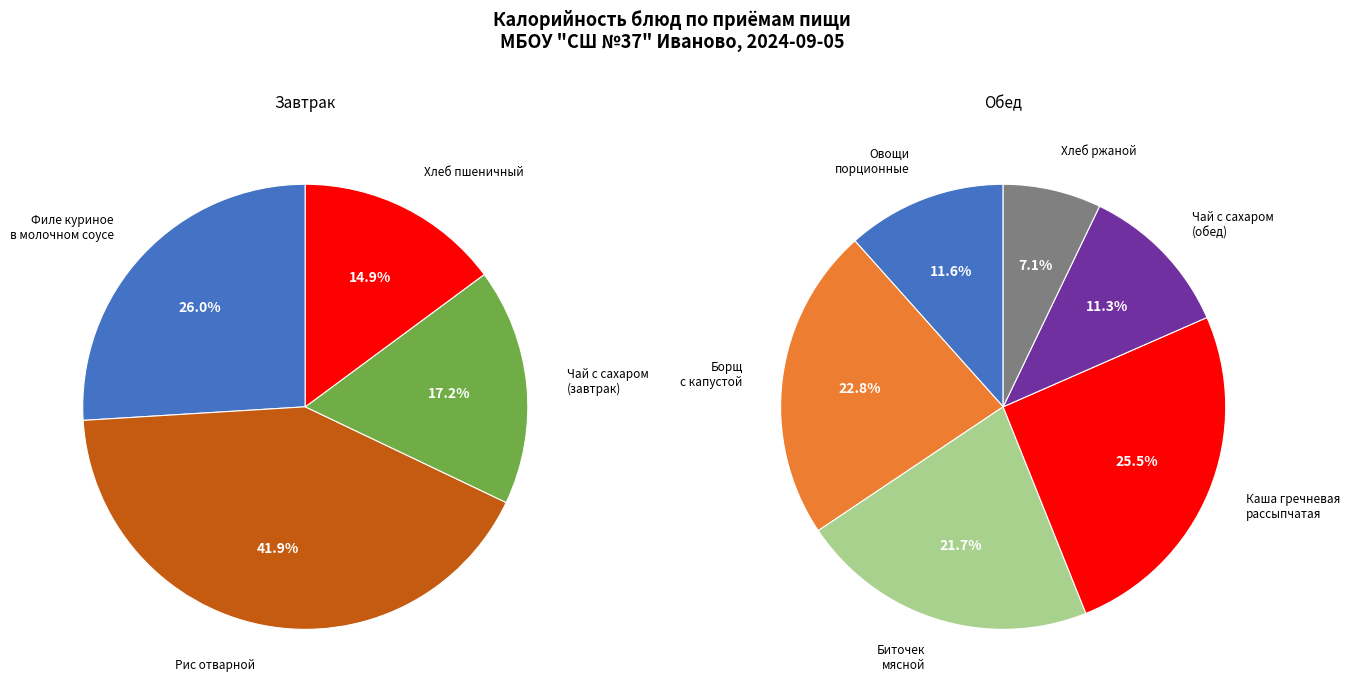

How many segments does this pie chart have?

10